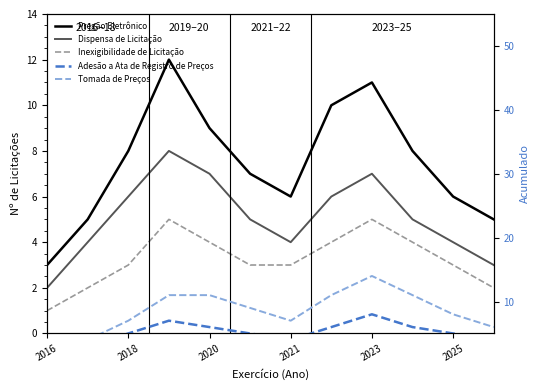

True or false: Adesão a Ata de Registro de Preços and Tomada de Preços cross at least once.

False